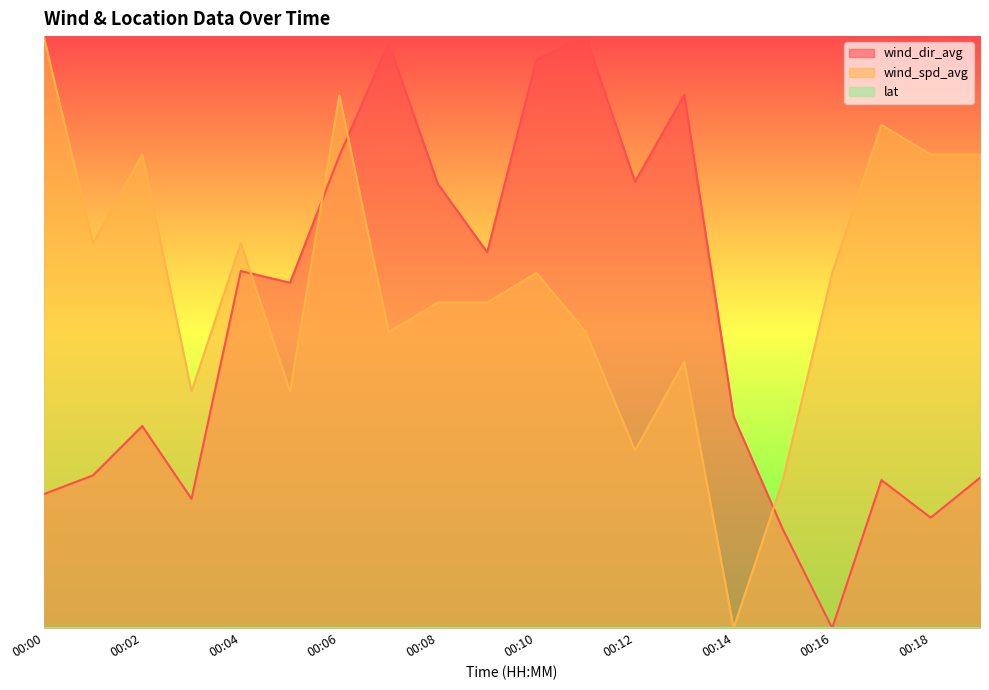

Which series has the widest spread of values?

wind_dir_avg